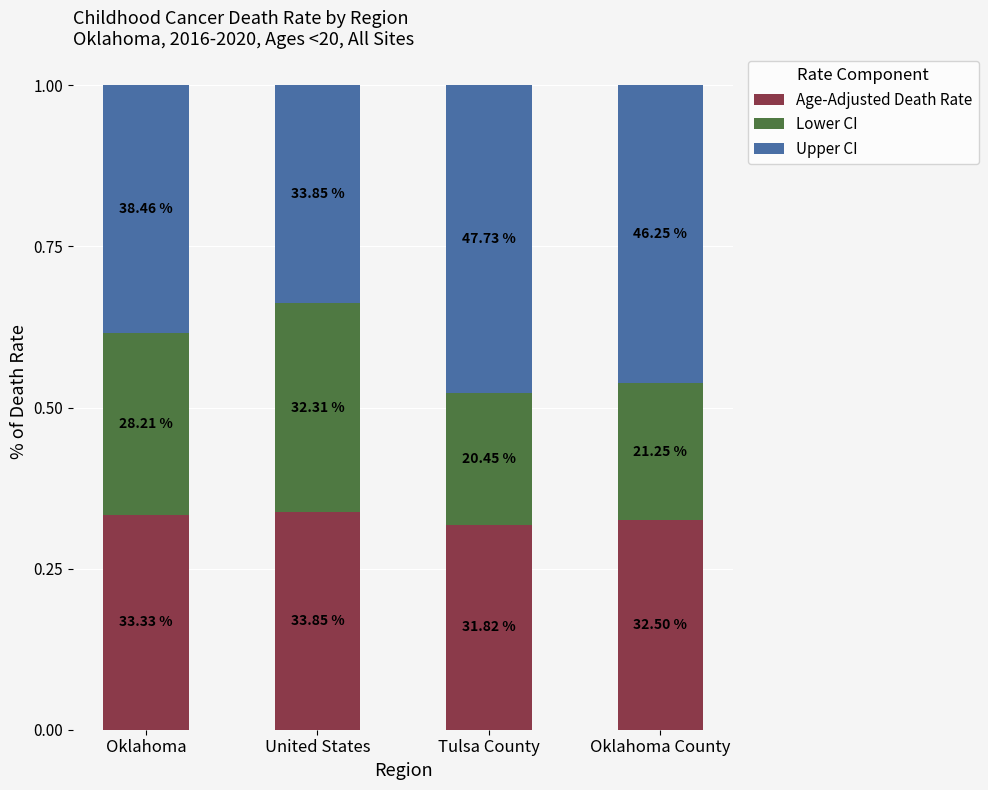

What are all the series names shown in the legend?

Age-Adjusted Death Rate, Lower CI, Upper CI